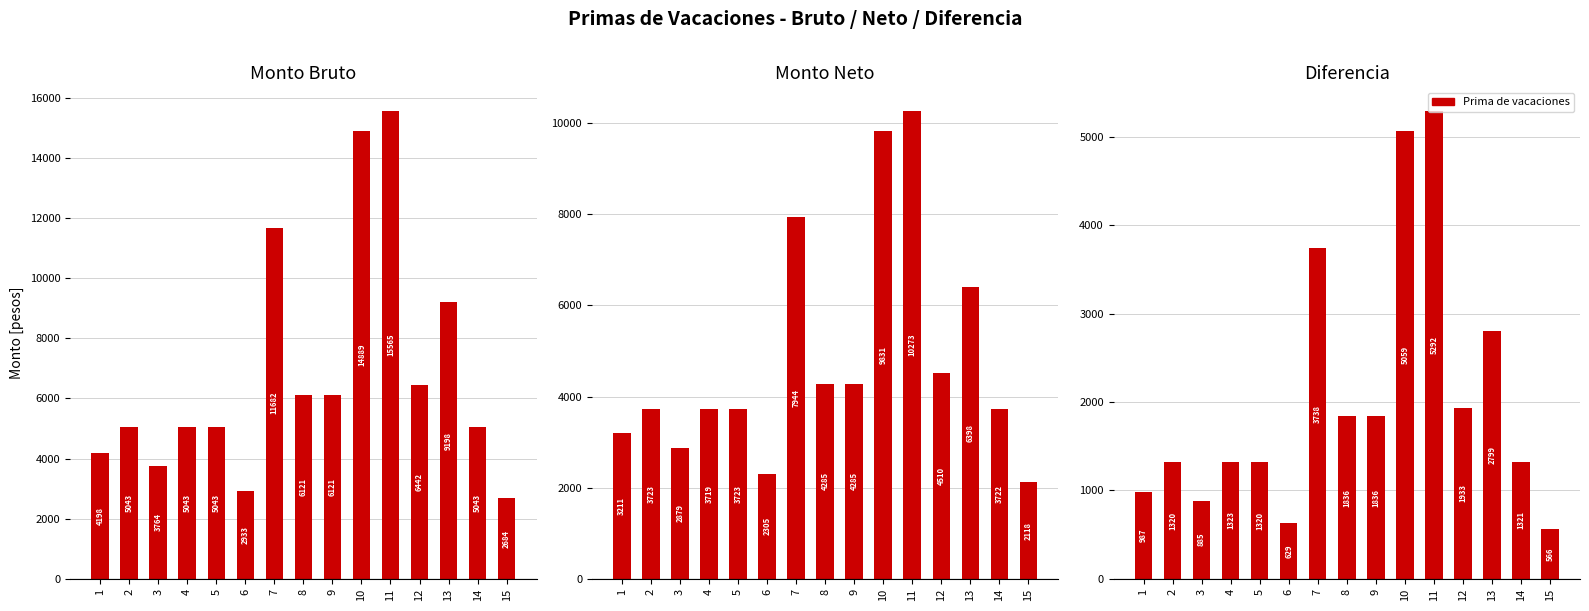

What is the minimum value shown in the chart?

565.9